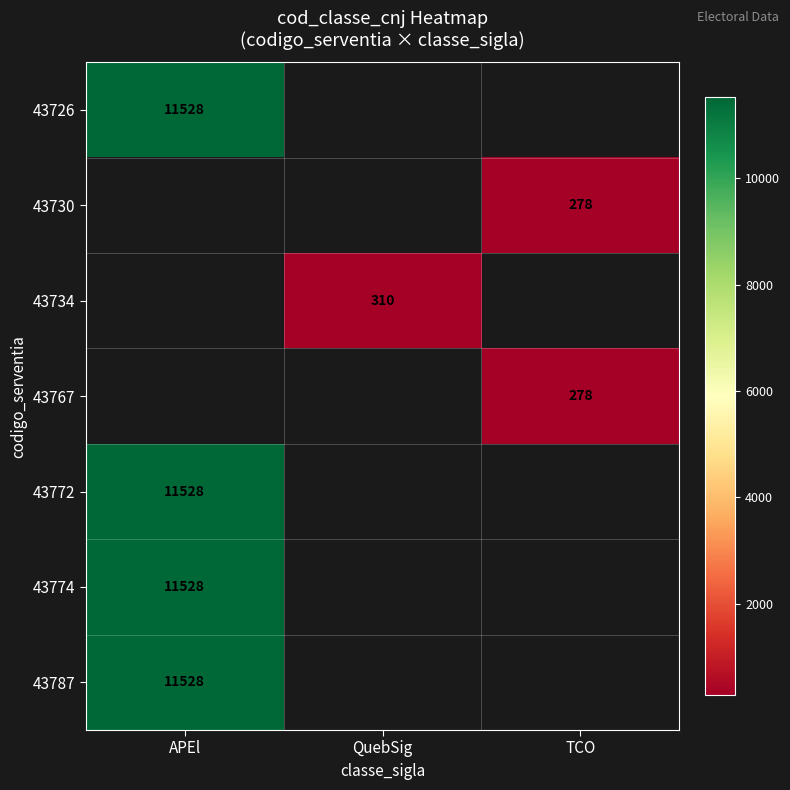

Is it true that 43772 equals 11528 at APEl?

True